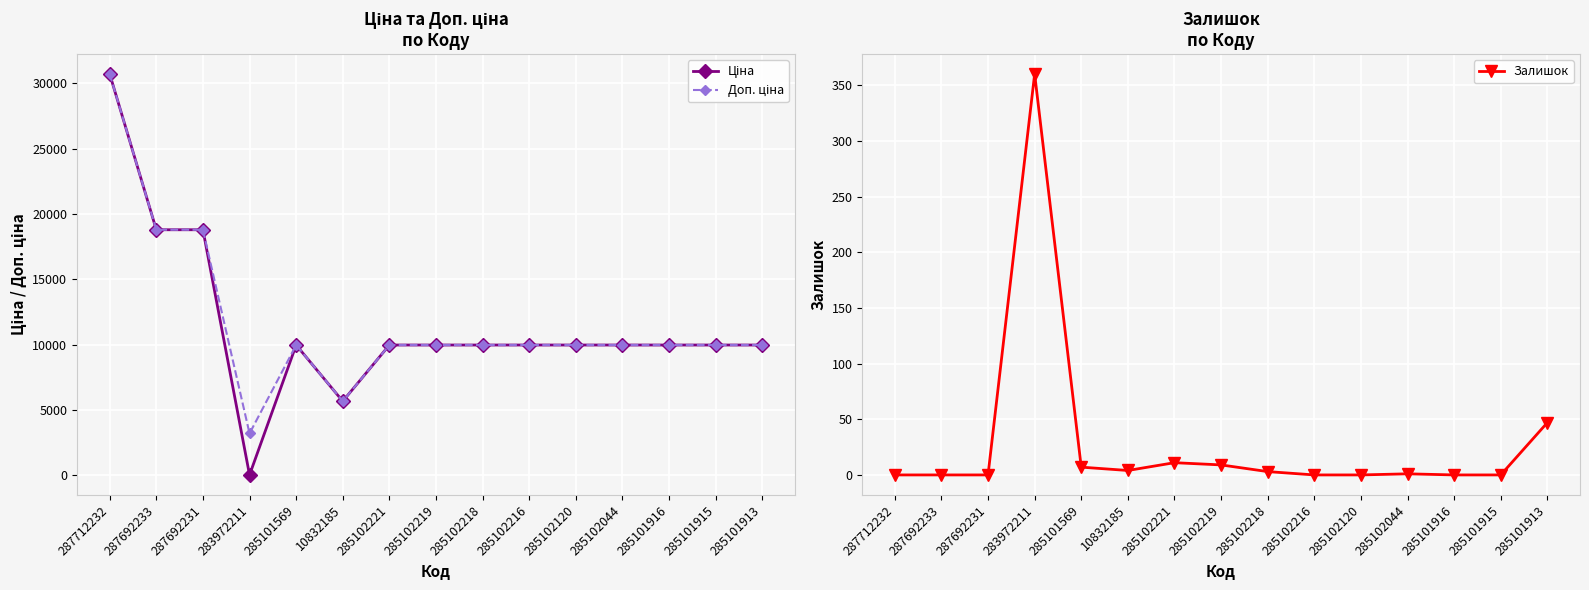

Is this an area chart (filled region under the line)?

No